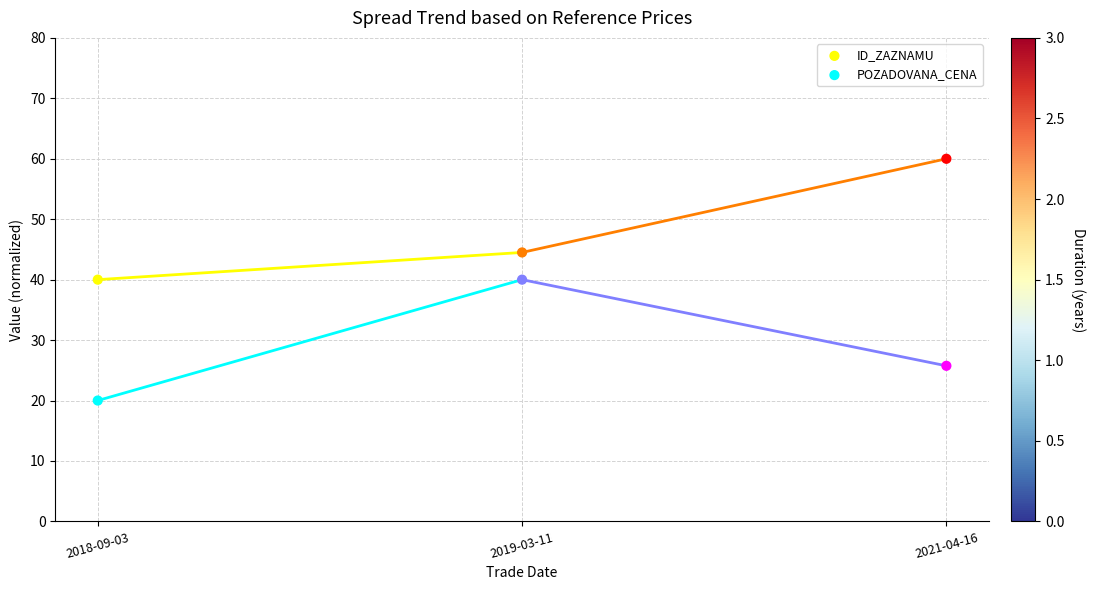

Which series reaches the maximum Y coordinate?

ID_ZAZNAMU